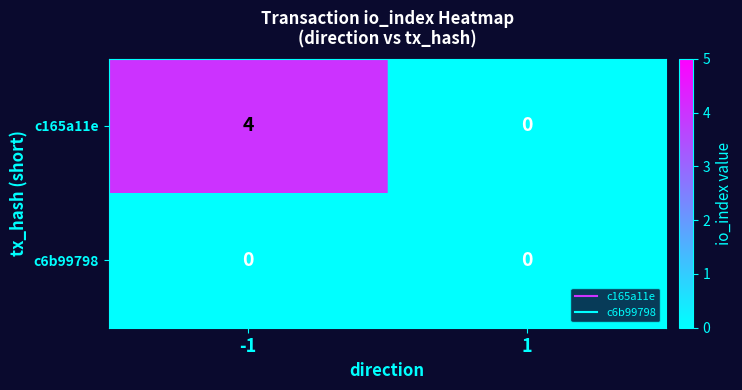

What value does the c165a11e series have at -1?

4